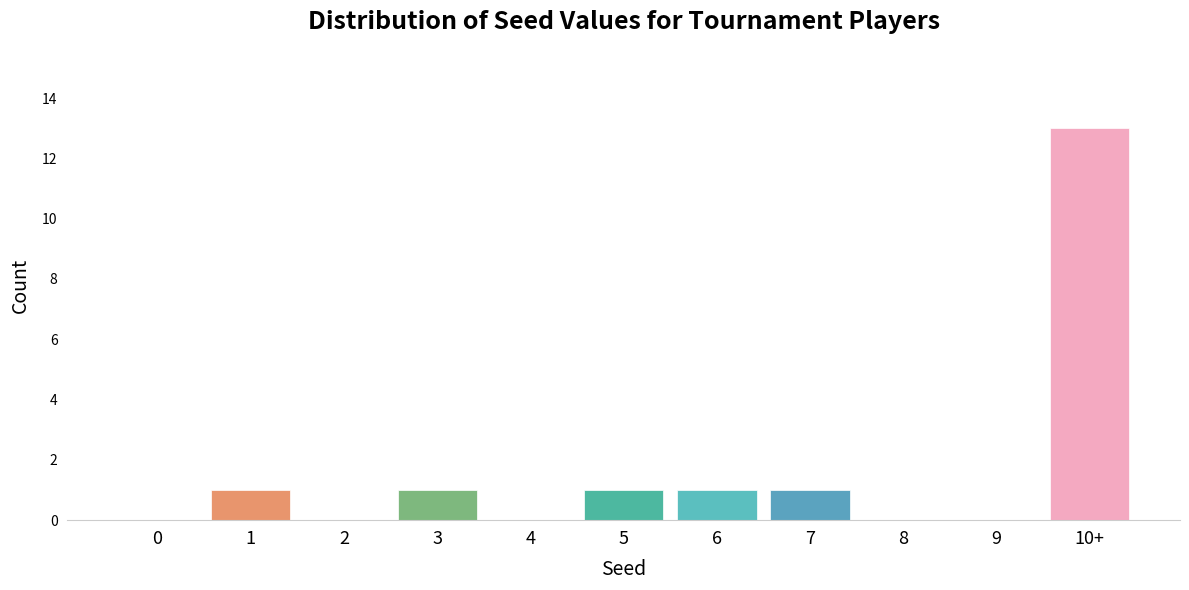

Reading left to right, extract all data points from this chart.

0=0	1=1	2=0	3=1	4=0	5=1	6=1	7=1	8=0	9=0	10+=13